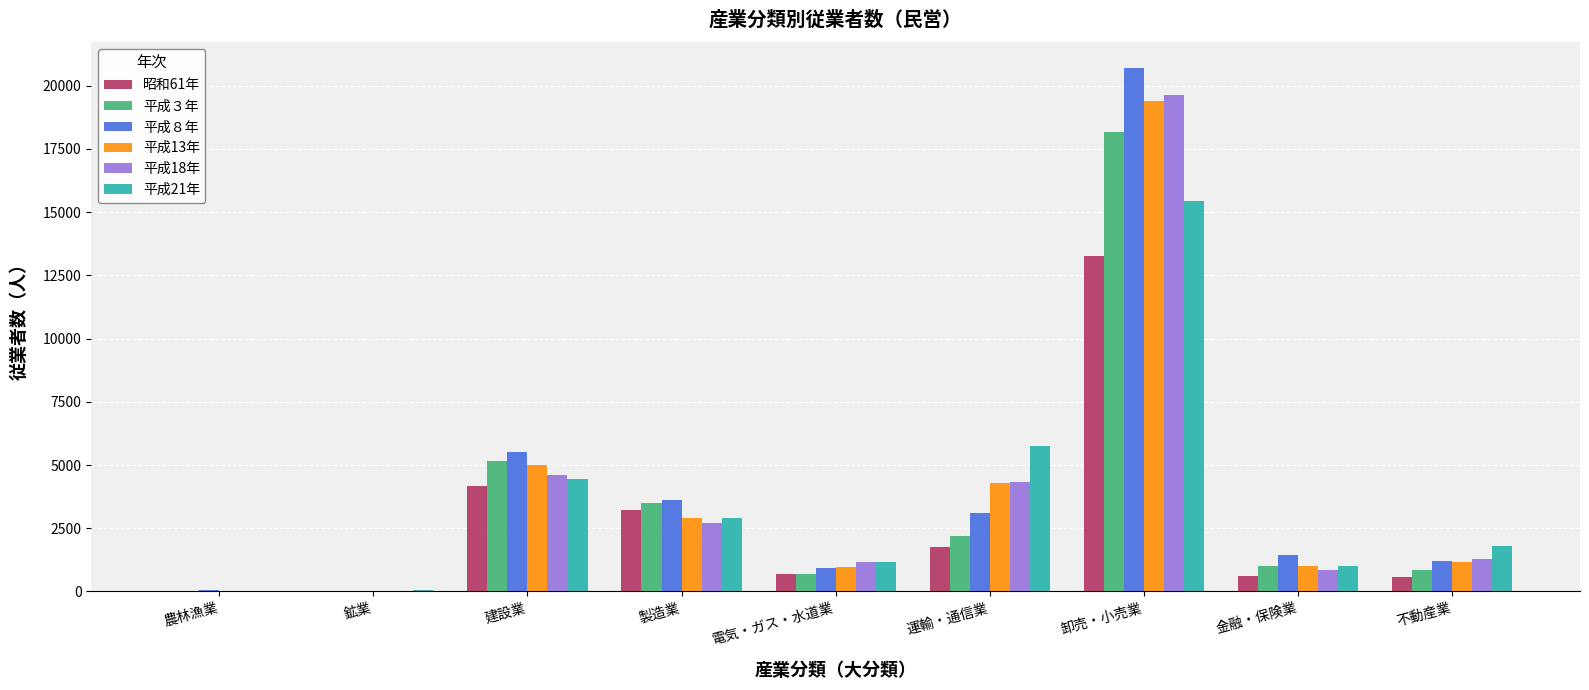

True or false: 平成21年 has a value of 1699 at 製造業.

False